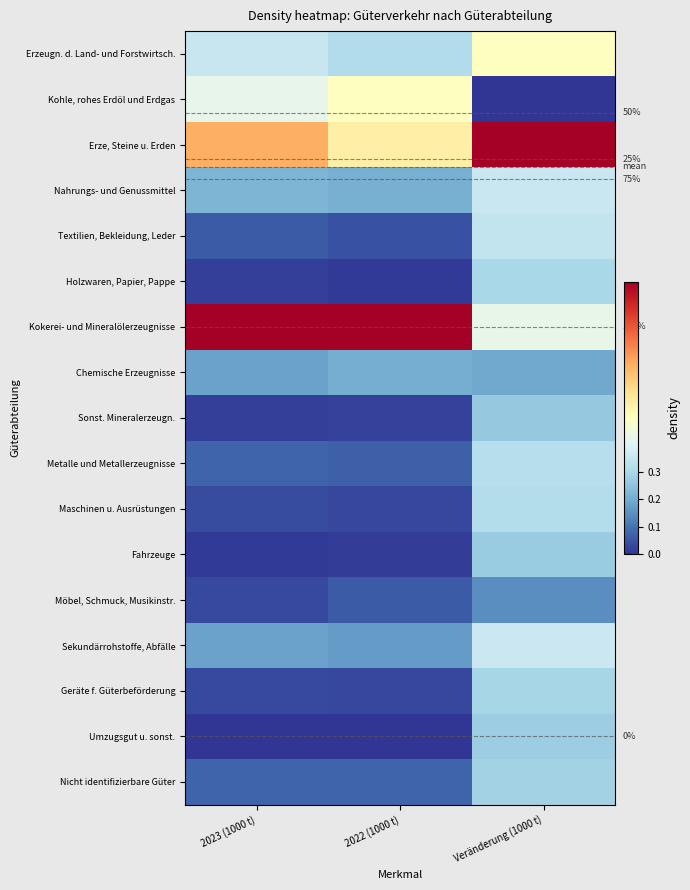

Between 2023 (1000 t) and 2022 (1000 t), which is larger?

2023 (1000 t)